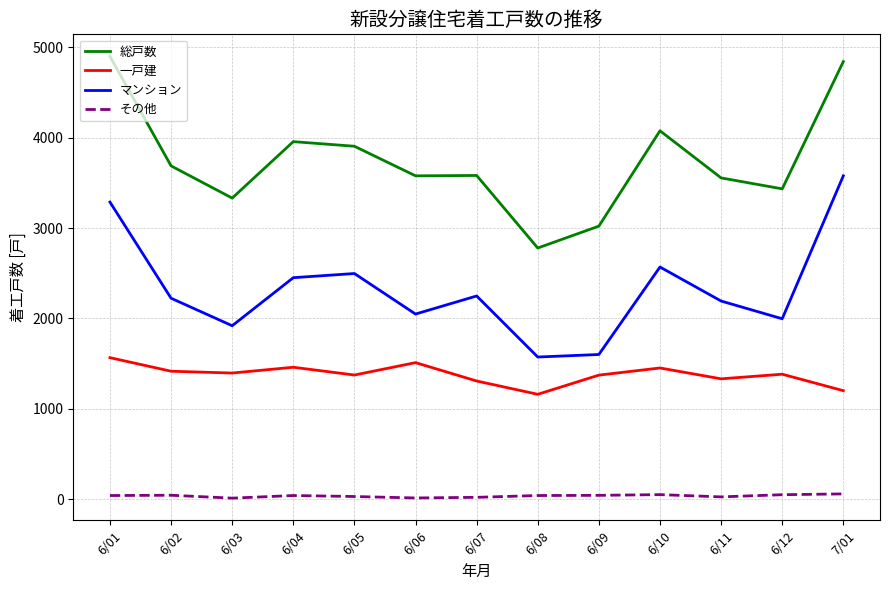

What are all the series names shown in the legend?

総戸数, 一戸建, マンション, その他